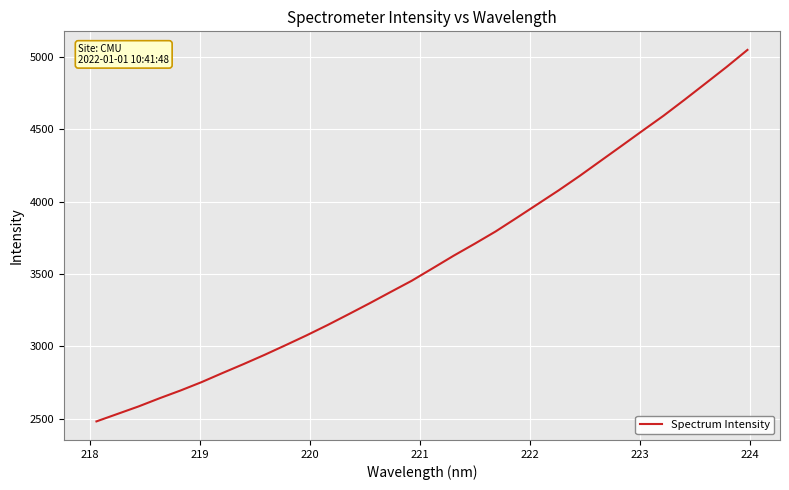

What is the smallest value displayed?

2480.9